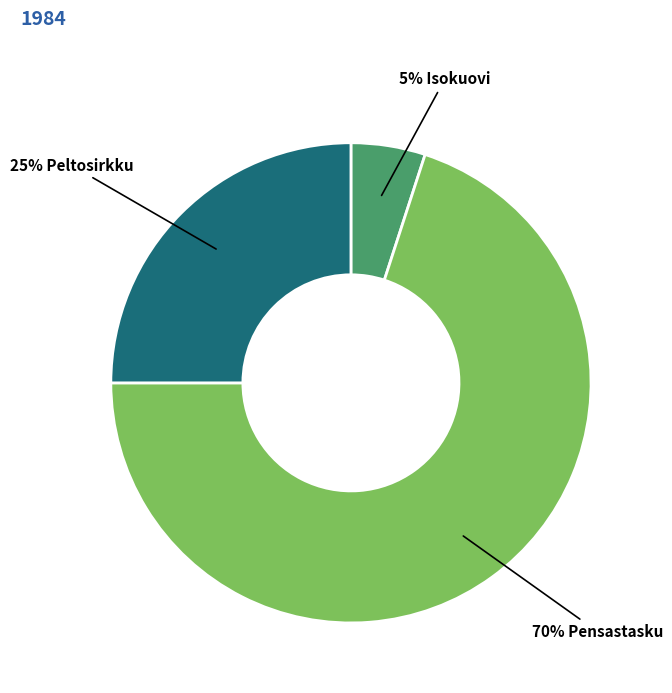

To the nearest percent, what is the average slice percentage?

33%